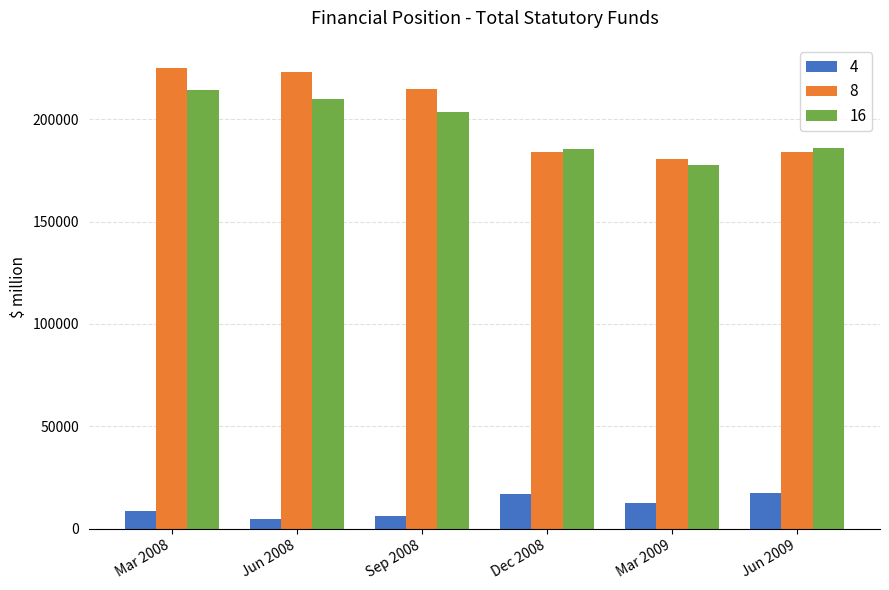

At which label does 16 first exceed 203552?

Mar 2008